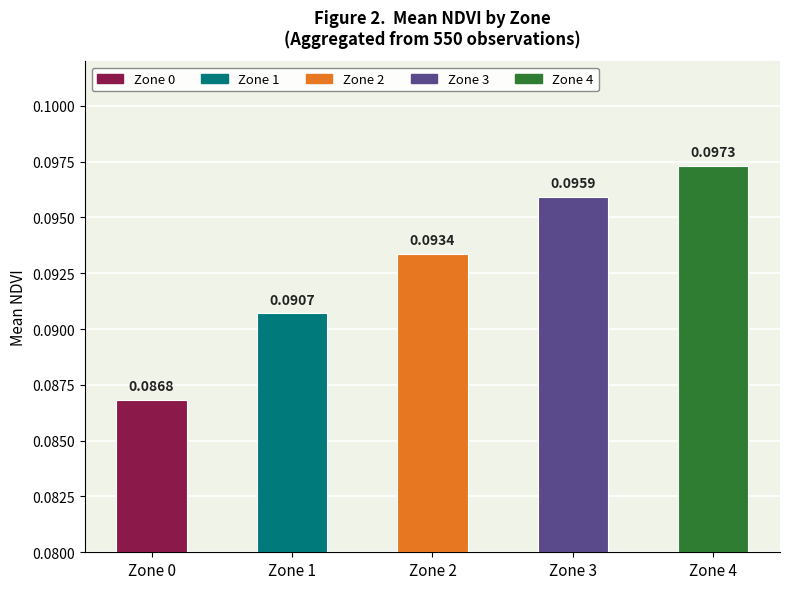

Rank the categories by value from highest to lowest.

Zone 4, Zone 3, Zone 2, Zone 1, Zone 0